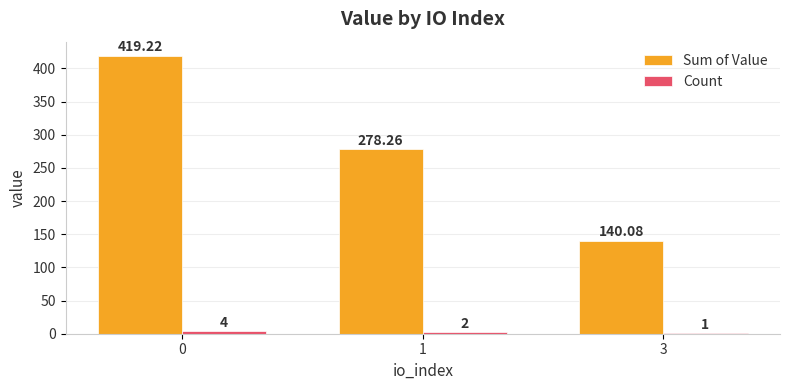

Which series has the largest total across all categories?

Sum of Value